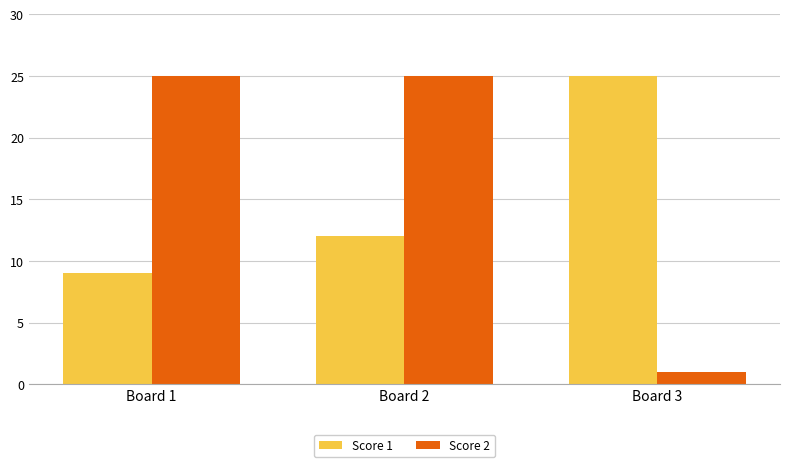

List the labels in order of Score 1 value, smallest first.

Board 1, Board 2, Board 3